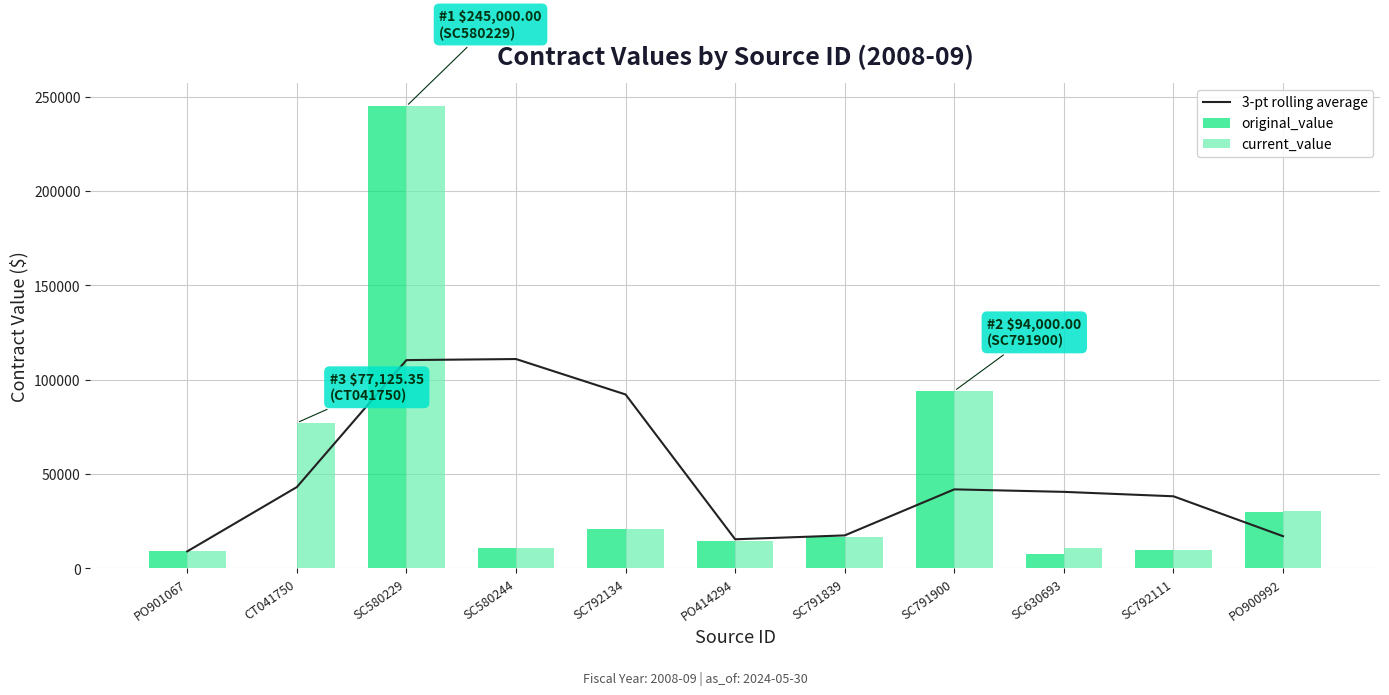

Where is current_value nearest to the value 126974?

SC791900